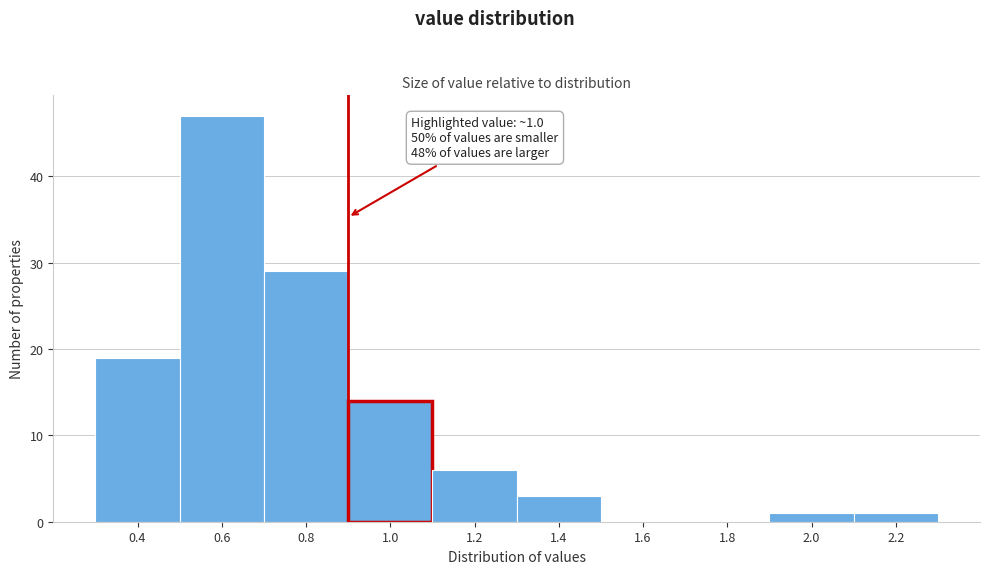

Reading left to right, list all the values displayed in this chart.

0.4=19	0.6=47	0.8=29	1.0=14	1.2=6	1.4=3	1.6=0	1.8=0	2.0=1	2.2=1